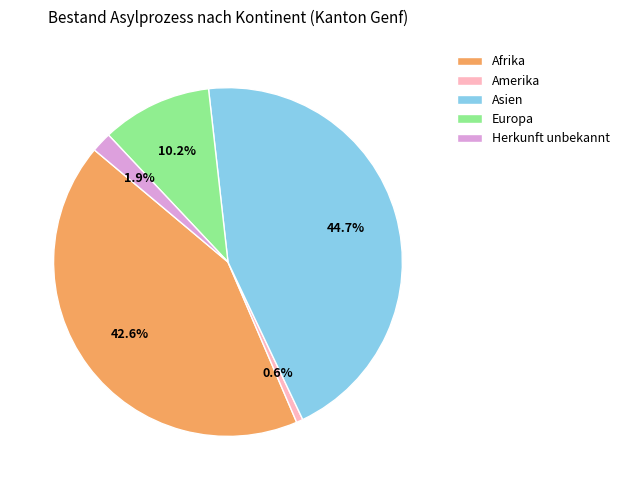

The Herkunft unbekannt slice represents 14% of the pie. True or false?

False